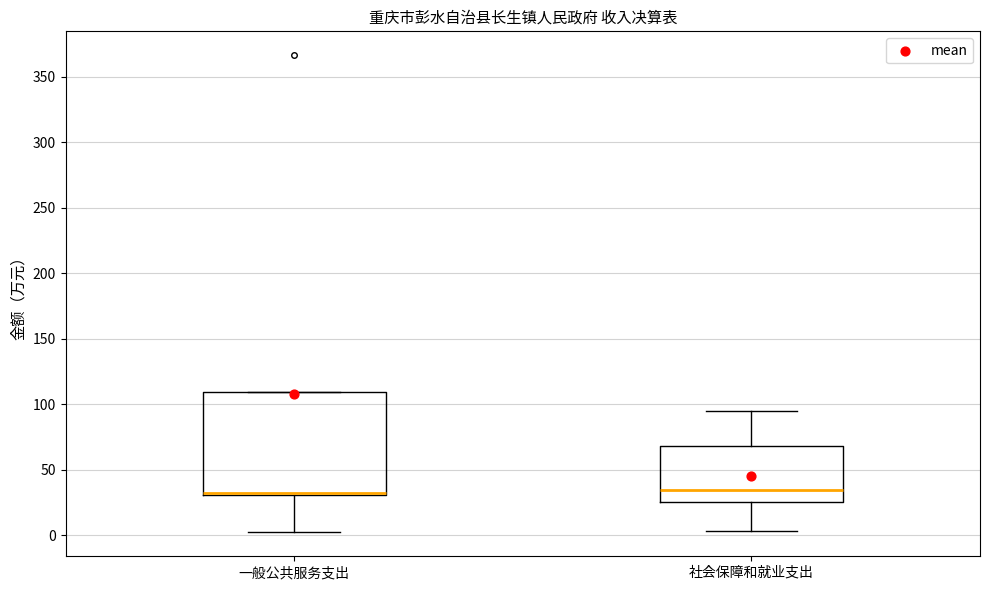

Where does the lower whisker of the box for 社会保障和就业支出 end on the y-axis? The values are not printed on the chart, so give them approximately, as read against the axis.

5